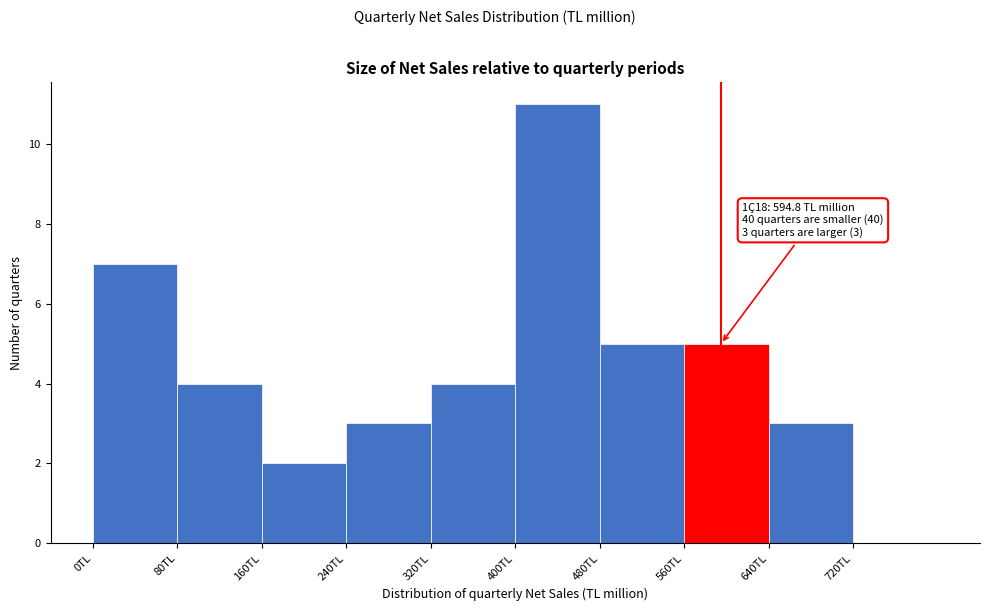

Over which range of the x-axis is the bar tallest?

400 to 480